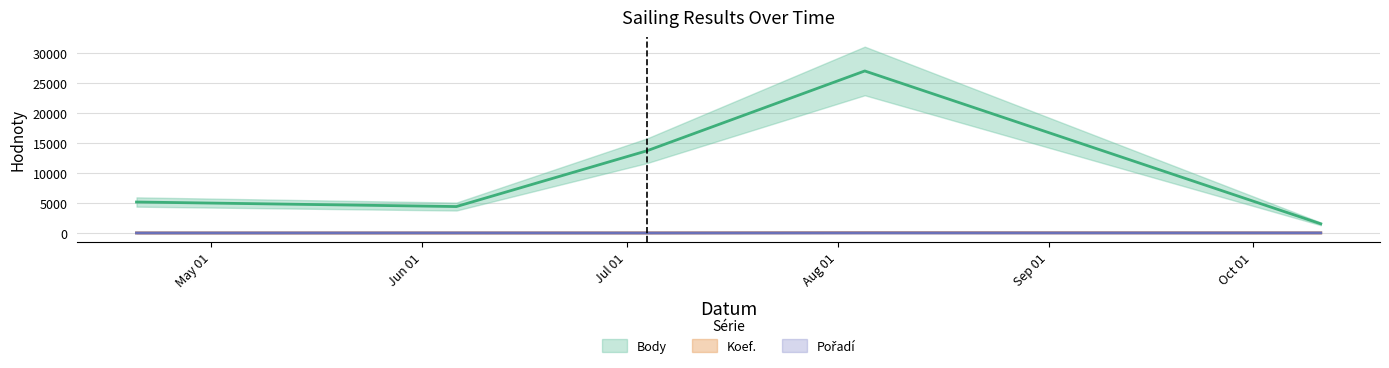

What is the value of the Body point at the 2nd from the left?

4408